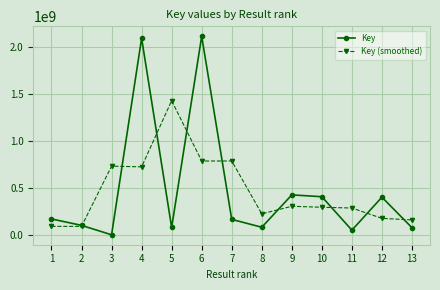

At 5, list the series in order from smallest to largest.

Key, Key (smoothed)